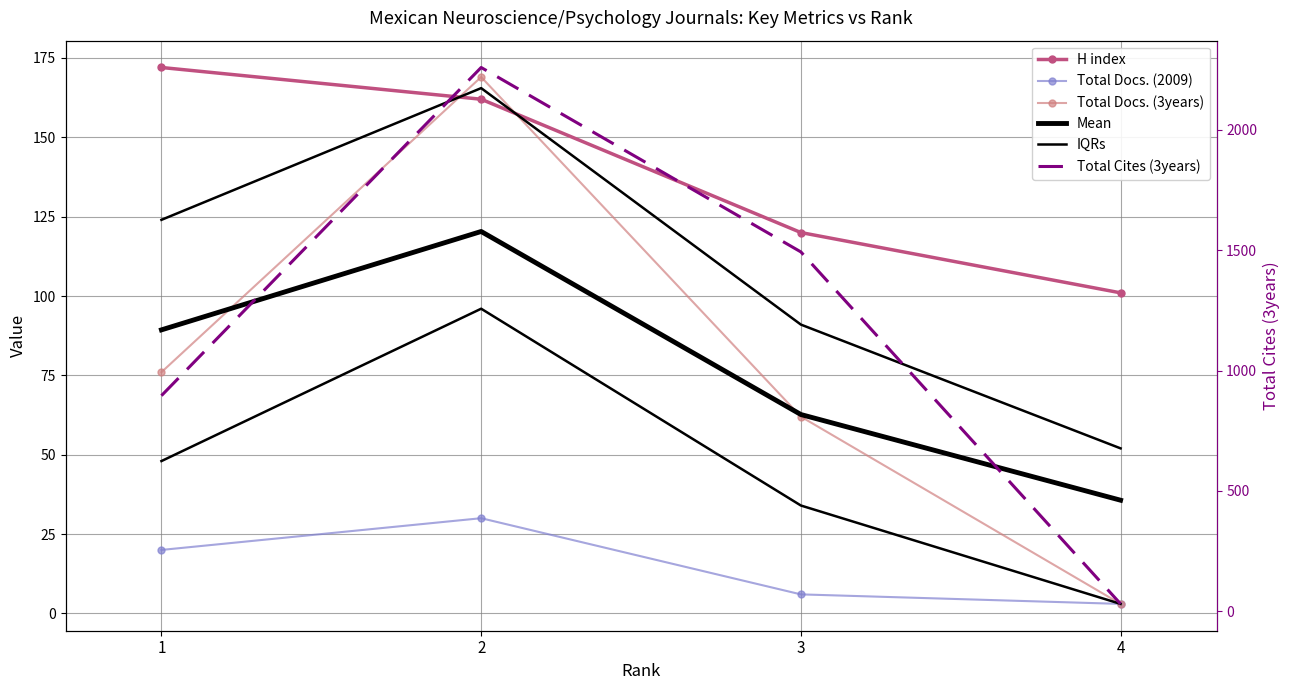

Does the chart have visible grid lines?

Yes